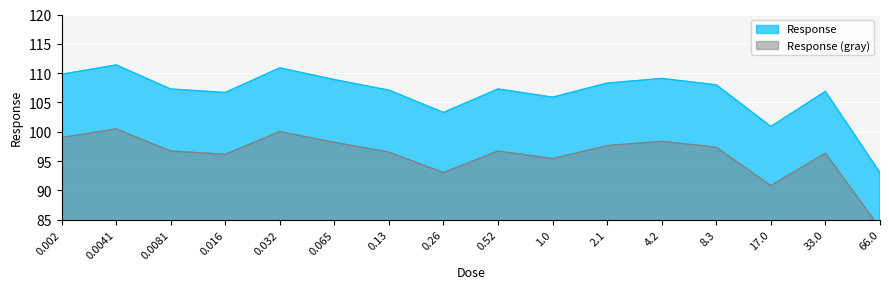

The value at 4.2 is 75.7. True or false?

False